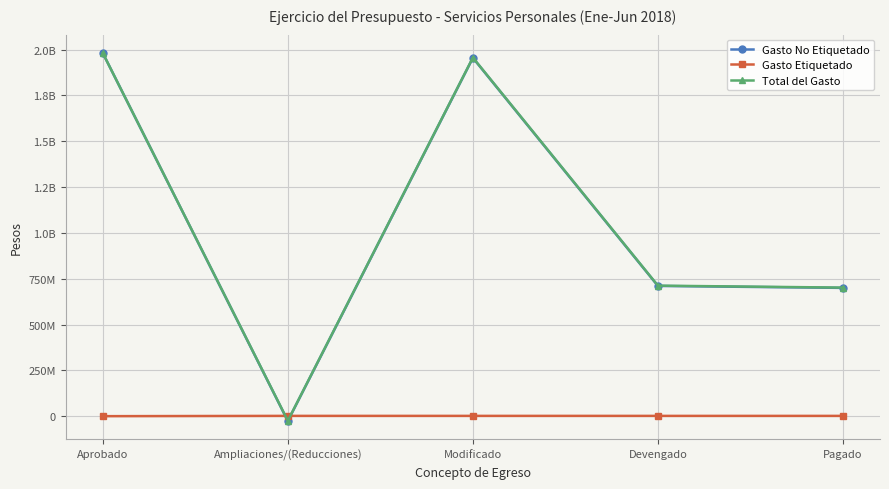

Does the chart have visible grid lines?

Yes